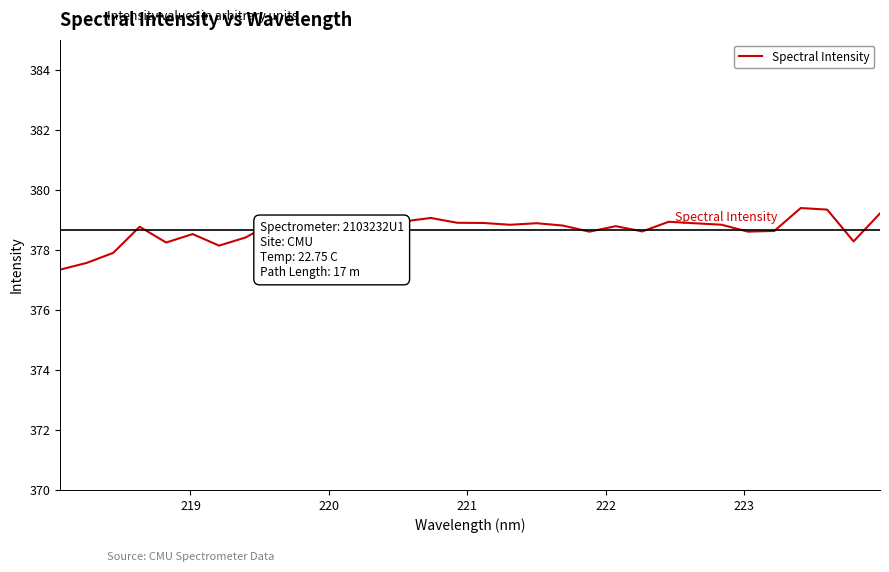

What is the difference between the maximum and minimum values?

2.1